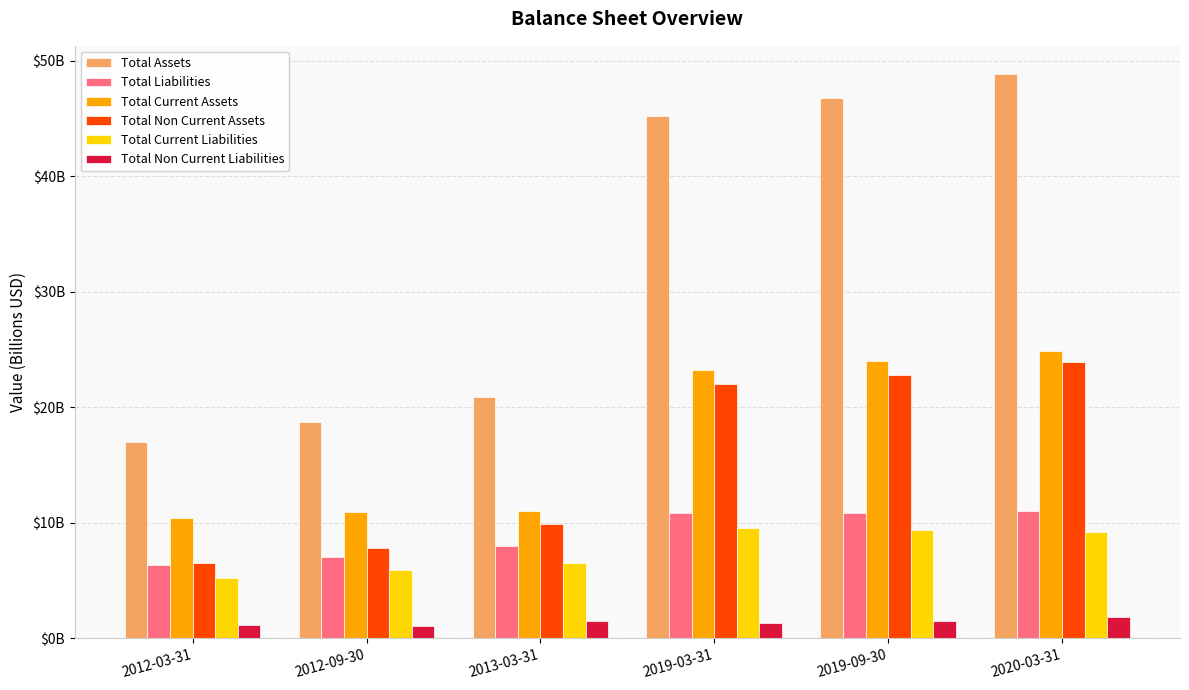

Between 2013-03-31 and 2020-03-31, which series saw the biggest shift?

Total Assets